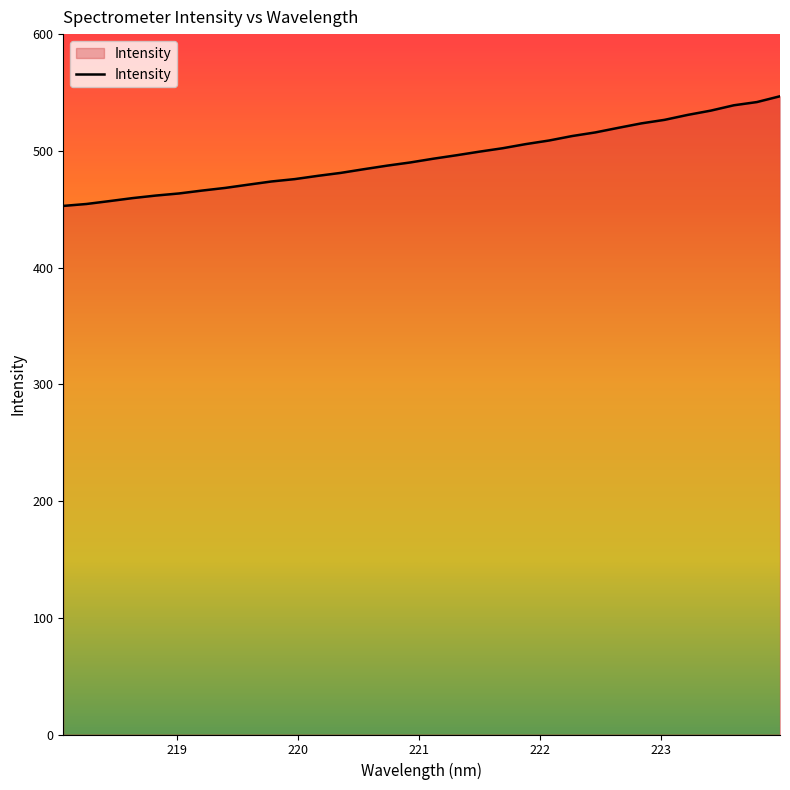

What is the minimum value shown in the chart?

452.8